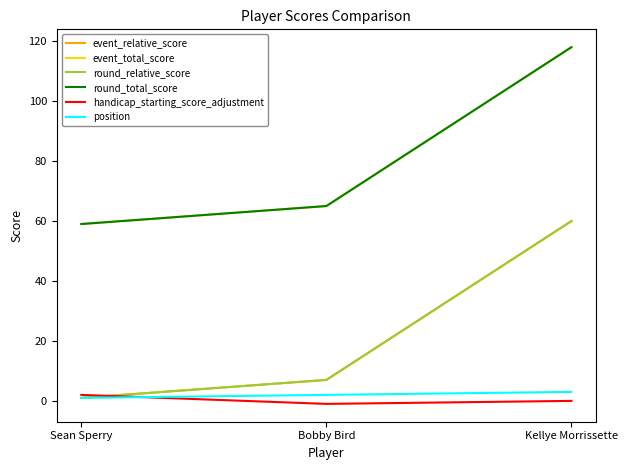

Does the chart have visible grid lines?

No